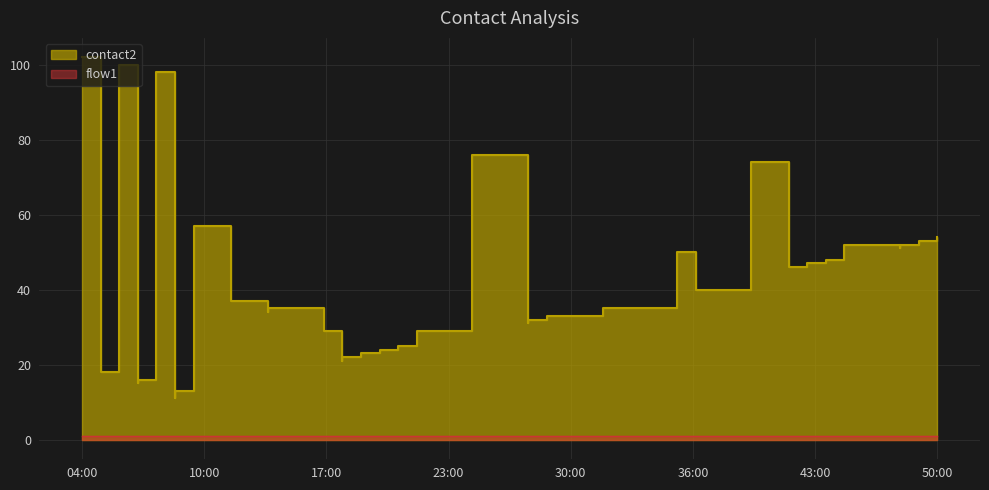

Does the chart display data point markers on the line(s)?

No